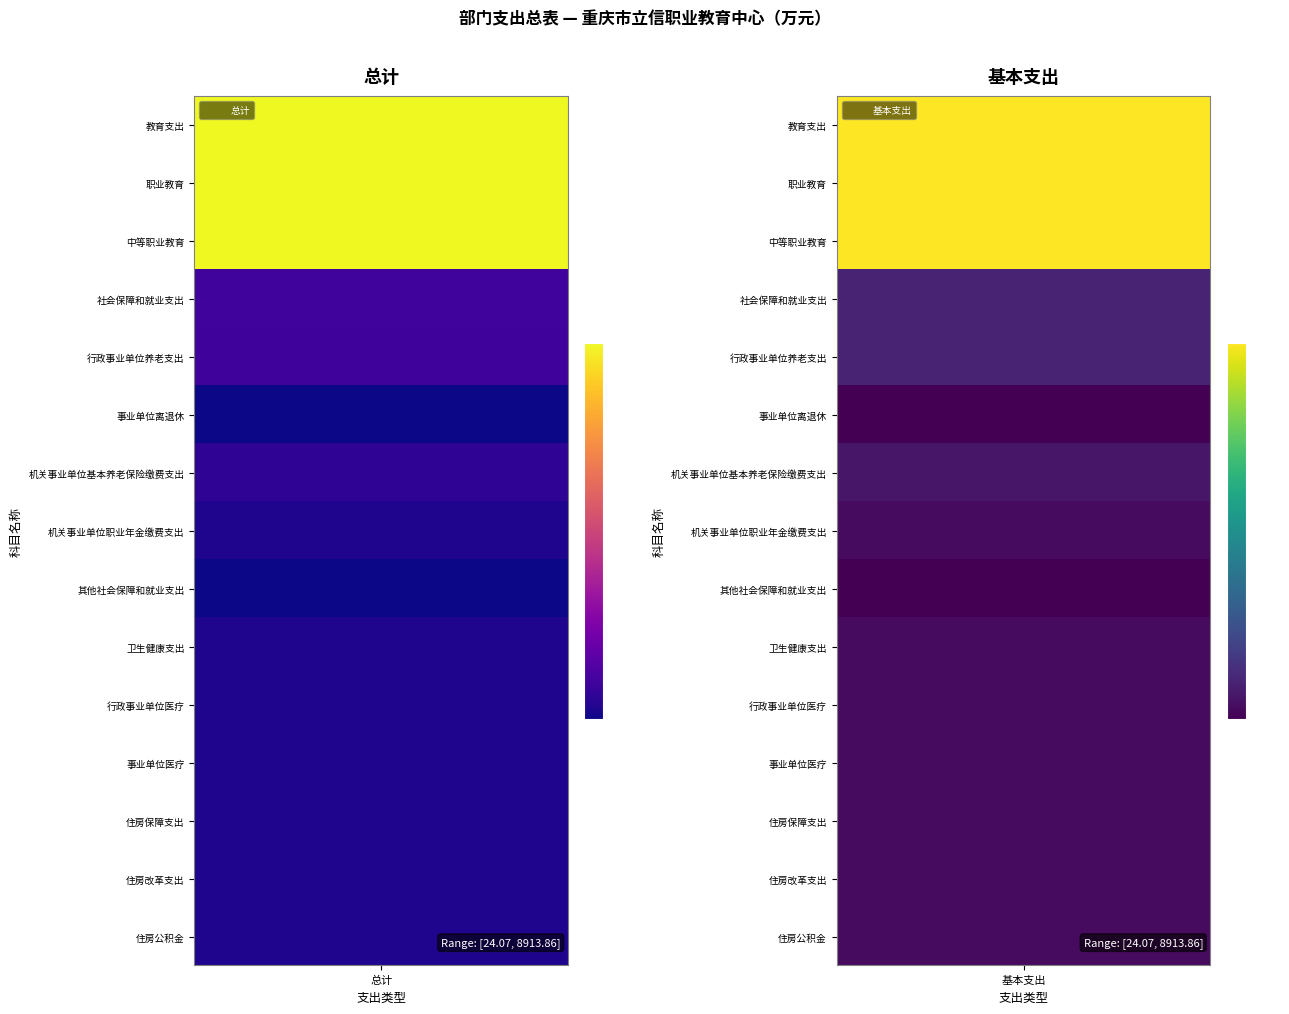

Which has a higher value, 职业教育 or 教育支出?

职业教育